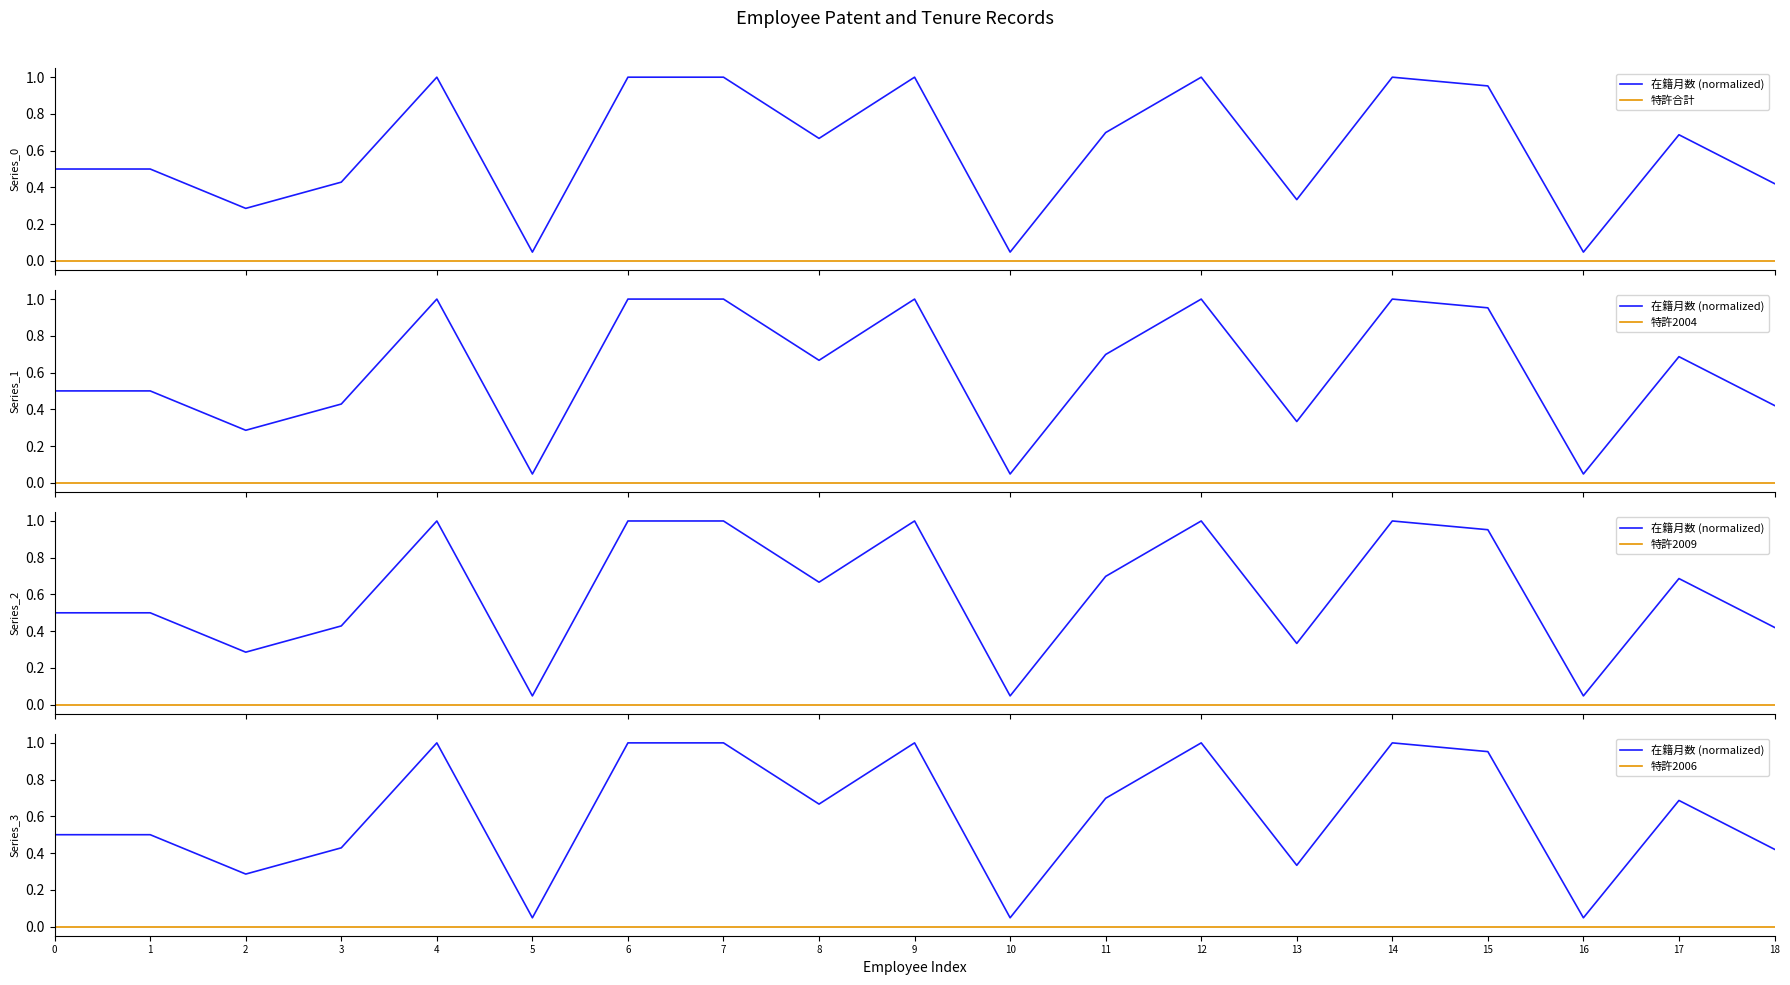

Between 11 and 17, which series saw the biggest shift?

在籍月数 (normalized)